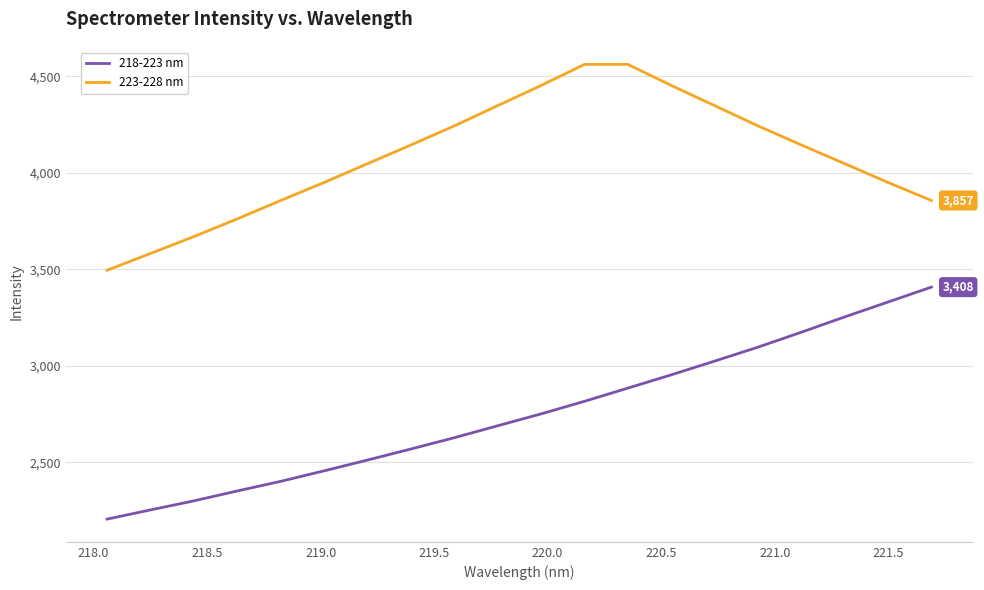

What is the difference between the maximum and minimum values in the 218-223 nm series?

1202.7